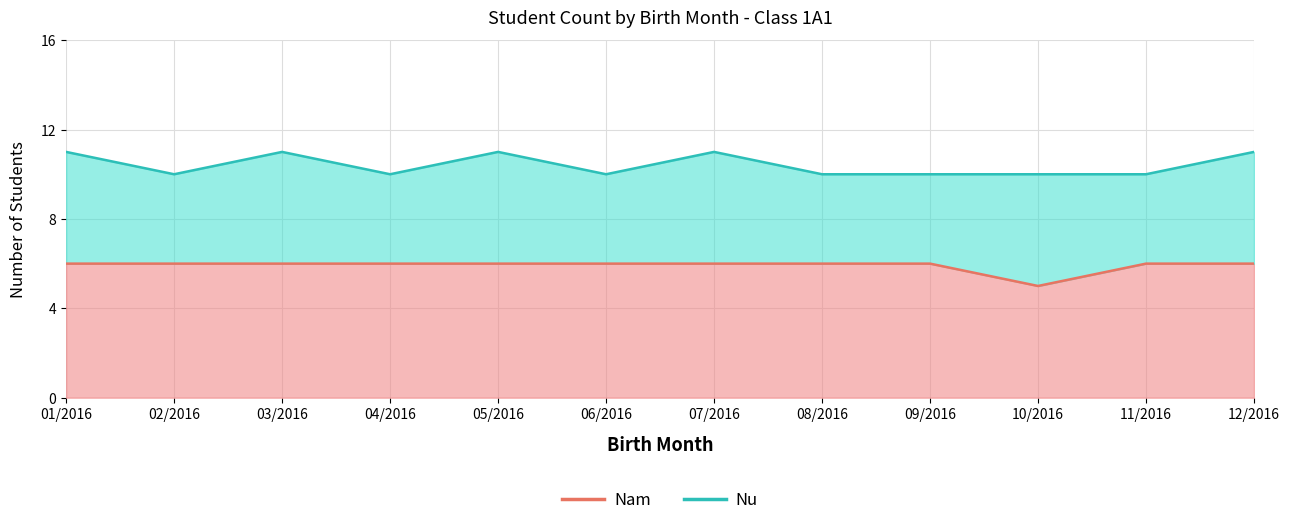

List the labels in order of value, smallest first.

10/2016, 01/2016, 02/2016, 03/2016, 04/2016, 05/2016, 06/2016, 07/2016, 08/2016, 09/2016, 11/2016, 12/2016